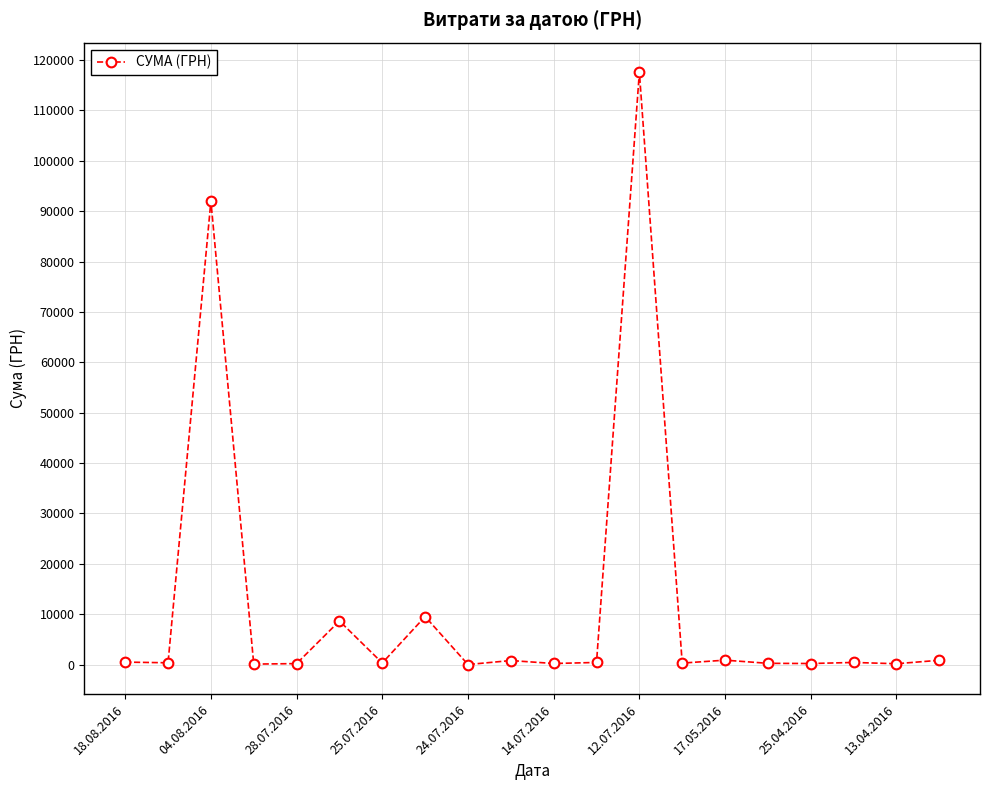

What is the average value?

11690.4